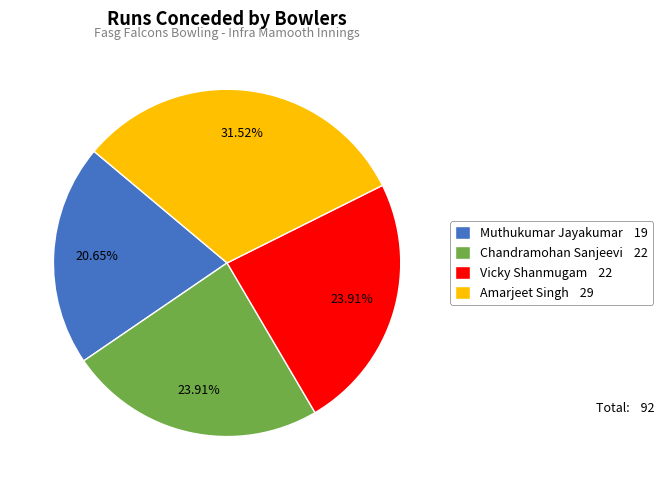

How much of the chart is everything except Amarjeet Singh?

68.5%